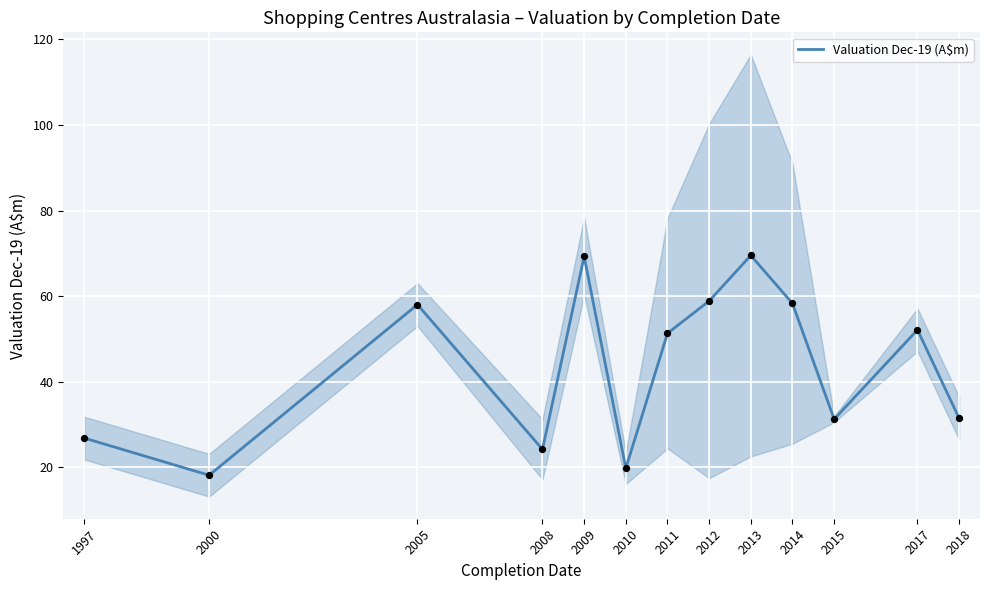

What is the change in value from 2005 to 2011?

-6.7